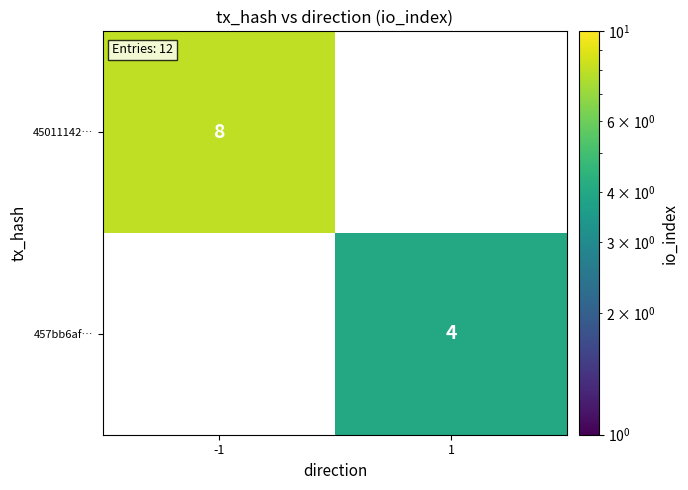

The value of 457bb6af… at 1 is 7. True or false?

False